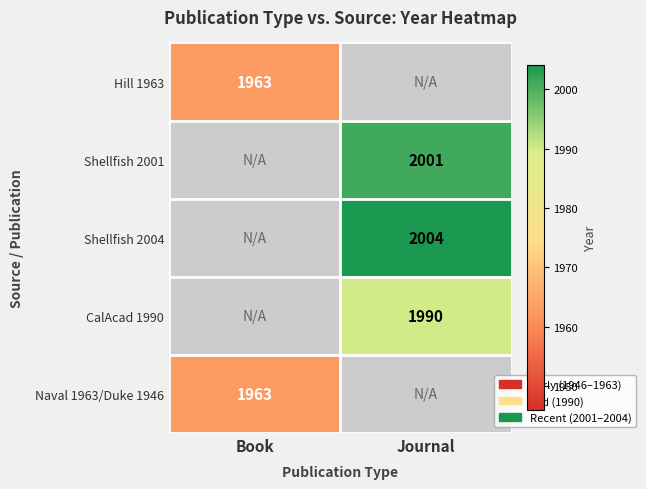

The Shellfish 2001 series shows 3470 at Journal. True or false?

False